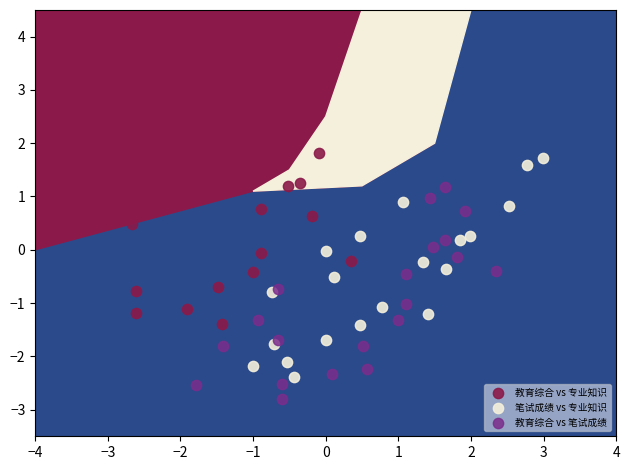

What are all the series names shown in the legend?

教育综合 vs 专业知识, 笔试成绩 vs 专业知识, 教育综合 vs 笔试成绩